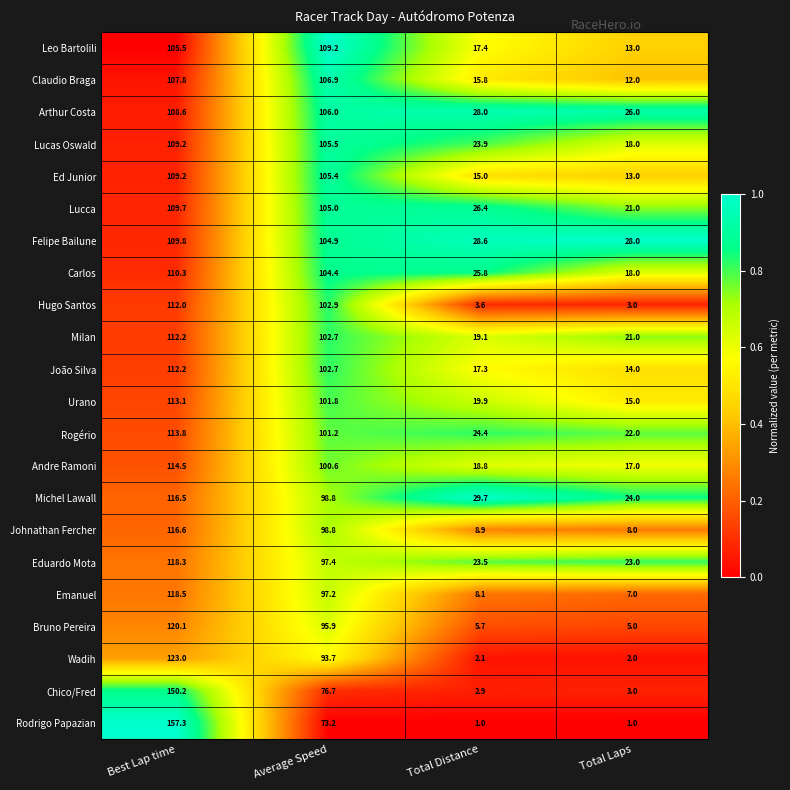

What is the sum of all Lucas Oswald values?

256.6